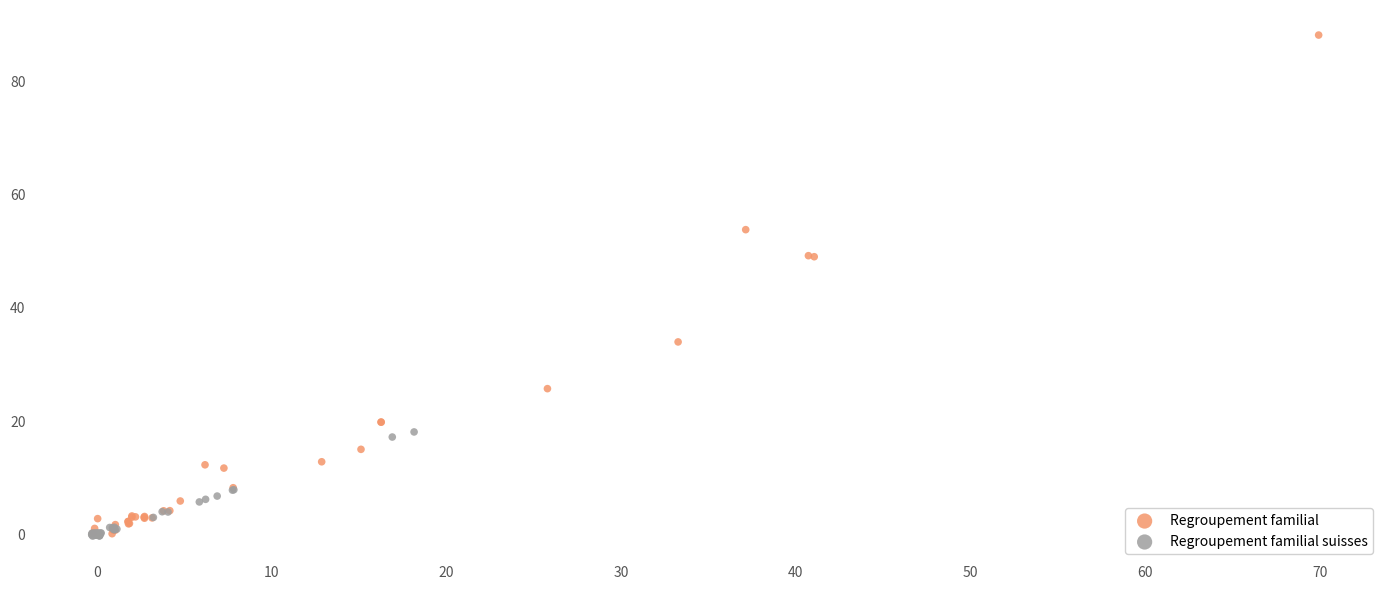

Which series has the largest Y range (max minus min)?

Regroupement familial